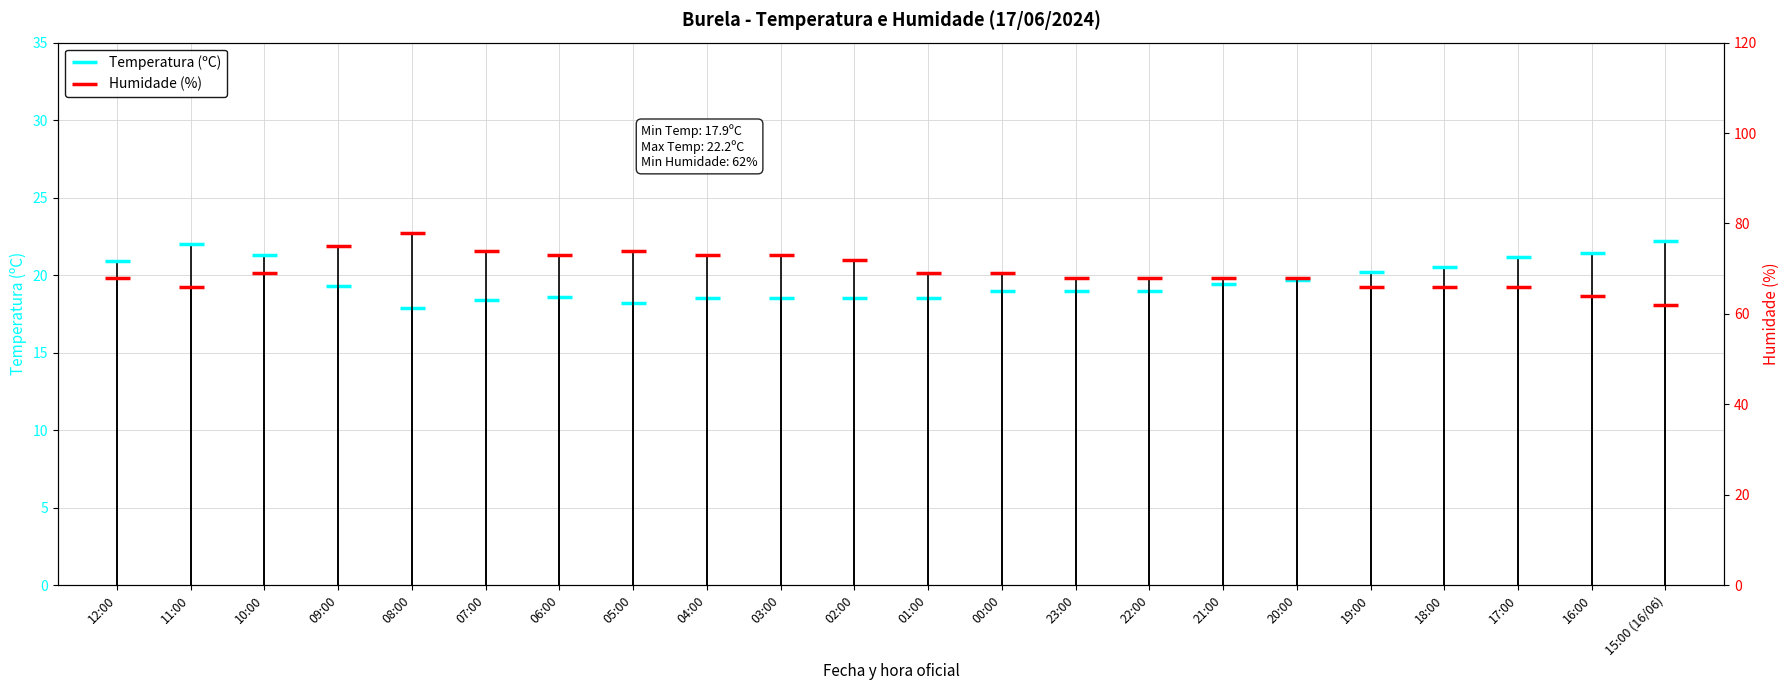

Reading left to right, list all the values displayed in this chart.

Temperatura (ºC): 20.9	22.0	21.3	19.3	17.9	18.4	18.6	18.2	18.5	18.5	18.5	18.5	19.0	19.0	19.0	19.4	19.7	20.2	20.5	21.2	21.4	22.2
Humidade (%): 68.0	66.0	69.0	75.0	78.0	74.0	73.0	74.0	73.0	73.0	72.0	69.0	69.0	68.0	68.0	68.0	68.0	66.0	66.0	66.0	64.0	62.0